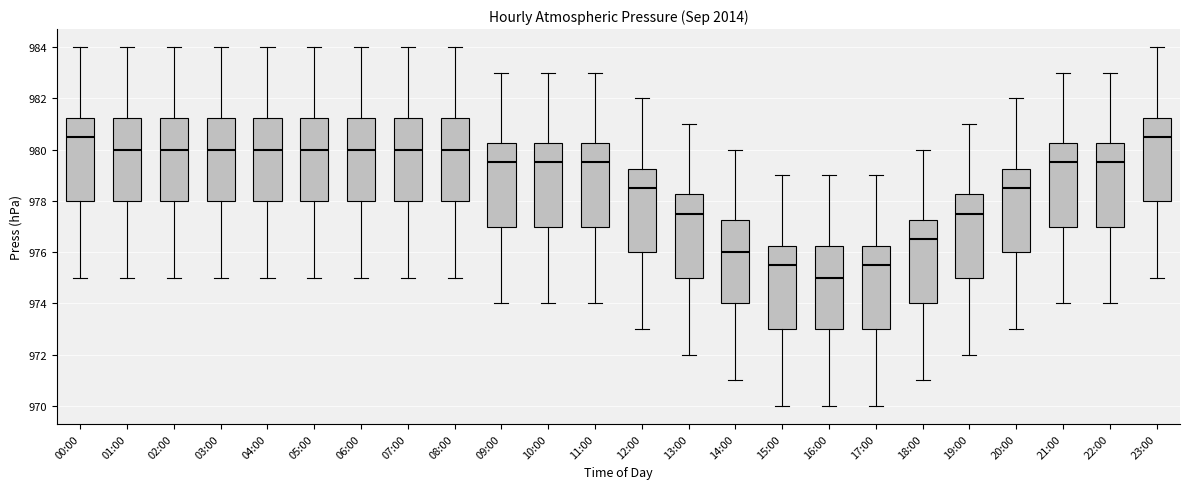

Reading left to right, transcribe this box plot: for each box, give where its median line is, the range the box spans, and where its two whiskers end, as read against the y-axis. The values are not printed on the chart, so give them approximately, as read against the axis.

00:00: median 980.6, box 978.0 to 981.2, whiskers 975.0 to 984.0
01:00: median 980.0, box 978.0 to 981.2, whiskers 975.0 to 984.0
02:00: median 980.0, box 978.0 to 981.2, whiskers 975.0 to 984.0
03:00: median 980.0, box 978.0 to 981.2, whiskers 975.0 to 984.0
04:00: median 980.0, box 978.0 to 981.2, whiskers 975.0 to 984.0
05:00: median 980.0, box 978.0 to 981.2, whiskers 975.0 to 984.0
06:00: median 980.0, box 978.0 to 981.2, whiskers 975.0 to 984.0
07:00: median 980.0, box 978.0 to 981.2, whiskers 975.0 to 984.0
08:00: median 980.0, box 978.0 to 981.2, whiskers 975.0 to 984.0
09:00: median 979.6, box 977.0 to 980.2, whiskers 974.0 to 983.0
10:00: median 979.6, box 977.0 to 980.2, whiskers 974.0 to 983.0
11:00: median 979.6, box 977.0 to 980.2, whiskers 974.0 to 983.0
12:00: median 978.6, box 976.0 to 979.2, whiskers 973.0 to 982.0
13:00: median 977.6, box 975.0 to 978.2, whiskers 972.0 to 981.0
14:00: median 976.0, box 974.0 to 977.2, whiskers 971.0 to 980.0
15:00: median 975.6, box 973.0 to 976.2, whiskers 970.0 to 979.0
16:00: median 975.0, box 973.0 to 976.2, whiskers 970.0 to 979.0
17:00: median 975.6, box 973.0 to 976.2, whiskers 970.0 to 979.0
18:00: median 976.6, box 974.0 to 977.2, whiskers 971.0 to 980.0
19:00: median 977.6, box 975.0 to 978.2, whiskers 972.0 to 981.0
20:00: median 978.6, box 976.0 to 979.2, whiskers 973.0 to 982.0
21:00: median 979.6, box 977.0 to 980.2, whiskers 974.0 to 983.0
22:00: median 979.6, box 977.0 to 980.2, whiskers 974.0 to 983.0
23:00: median 980.6, box 978.0 to 981.2, whiskers 975.0 to 984.0